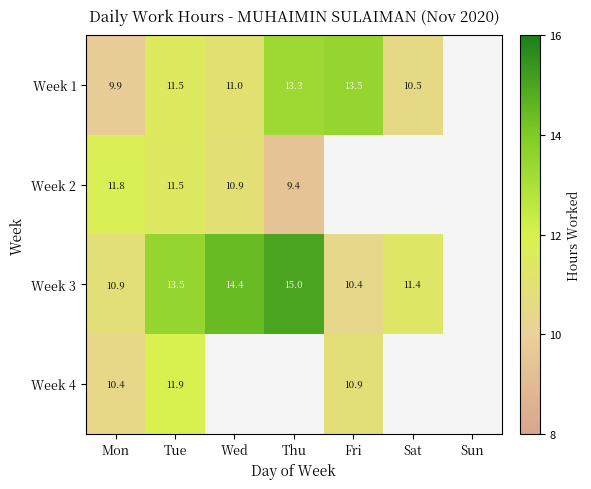

Which series has the largest range (max minus min)?

Week 3